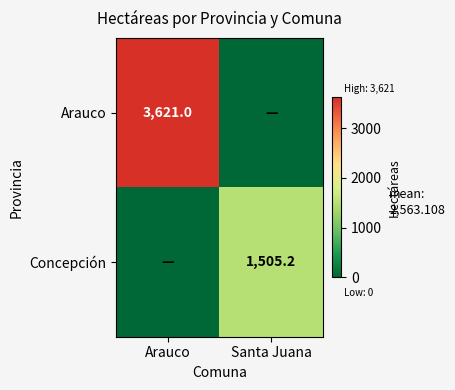

Is it true that Concepción equals 1505.2 at Santa Juana?

True